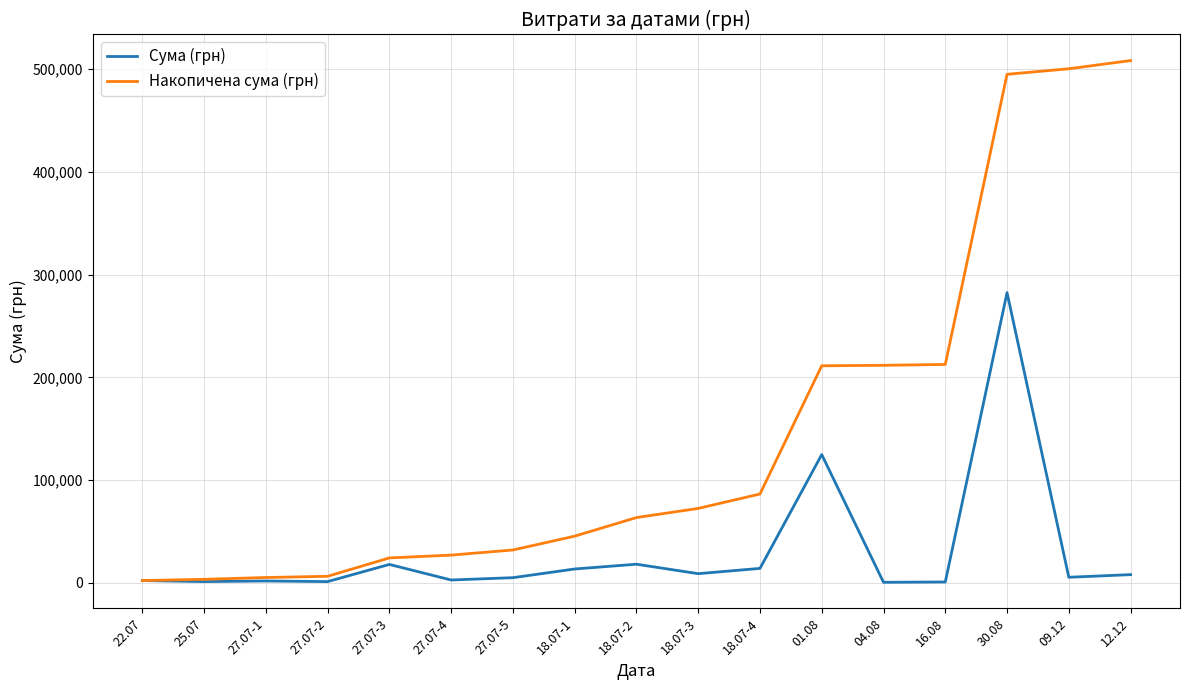

What is the highest value of the Накопичена сума (грн) series?

508432.0